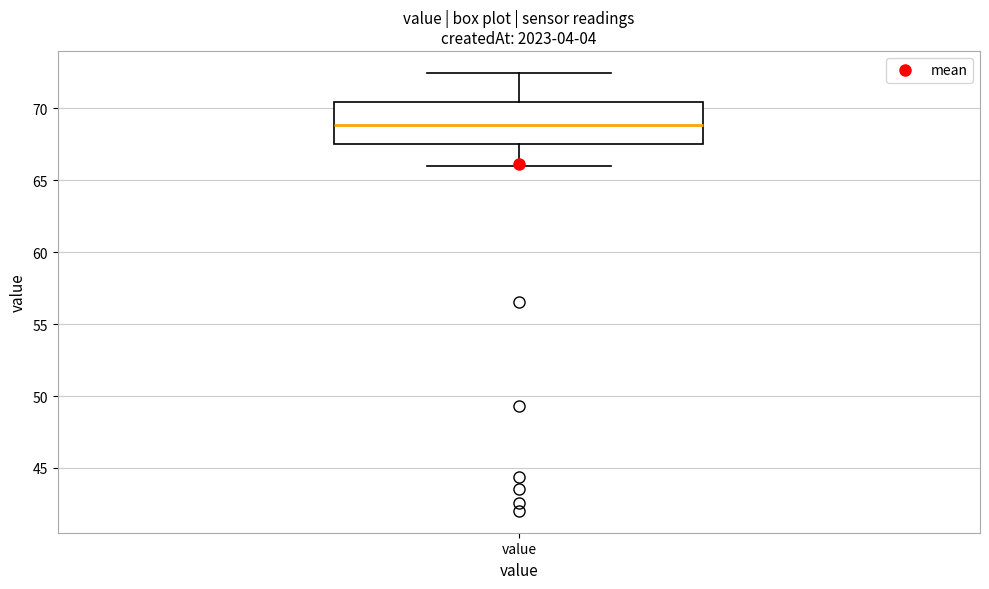

Read this box plot against the y-axis: the position of the median line, the range covered by the box, and the ends of both whiskers. The values are not printed on the chart, so give them approximately, as read against the axis.

median 69.0, box 67.5 to 70.5, whiskers 66.0 to 72.5